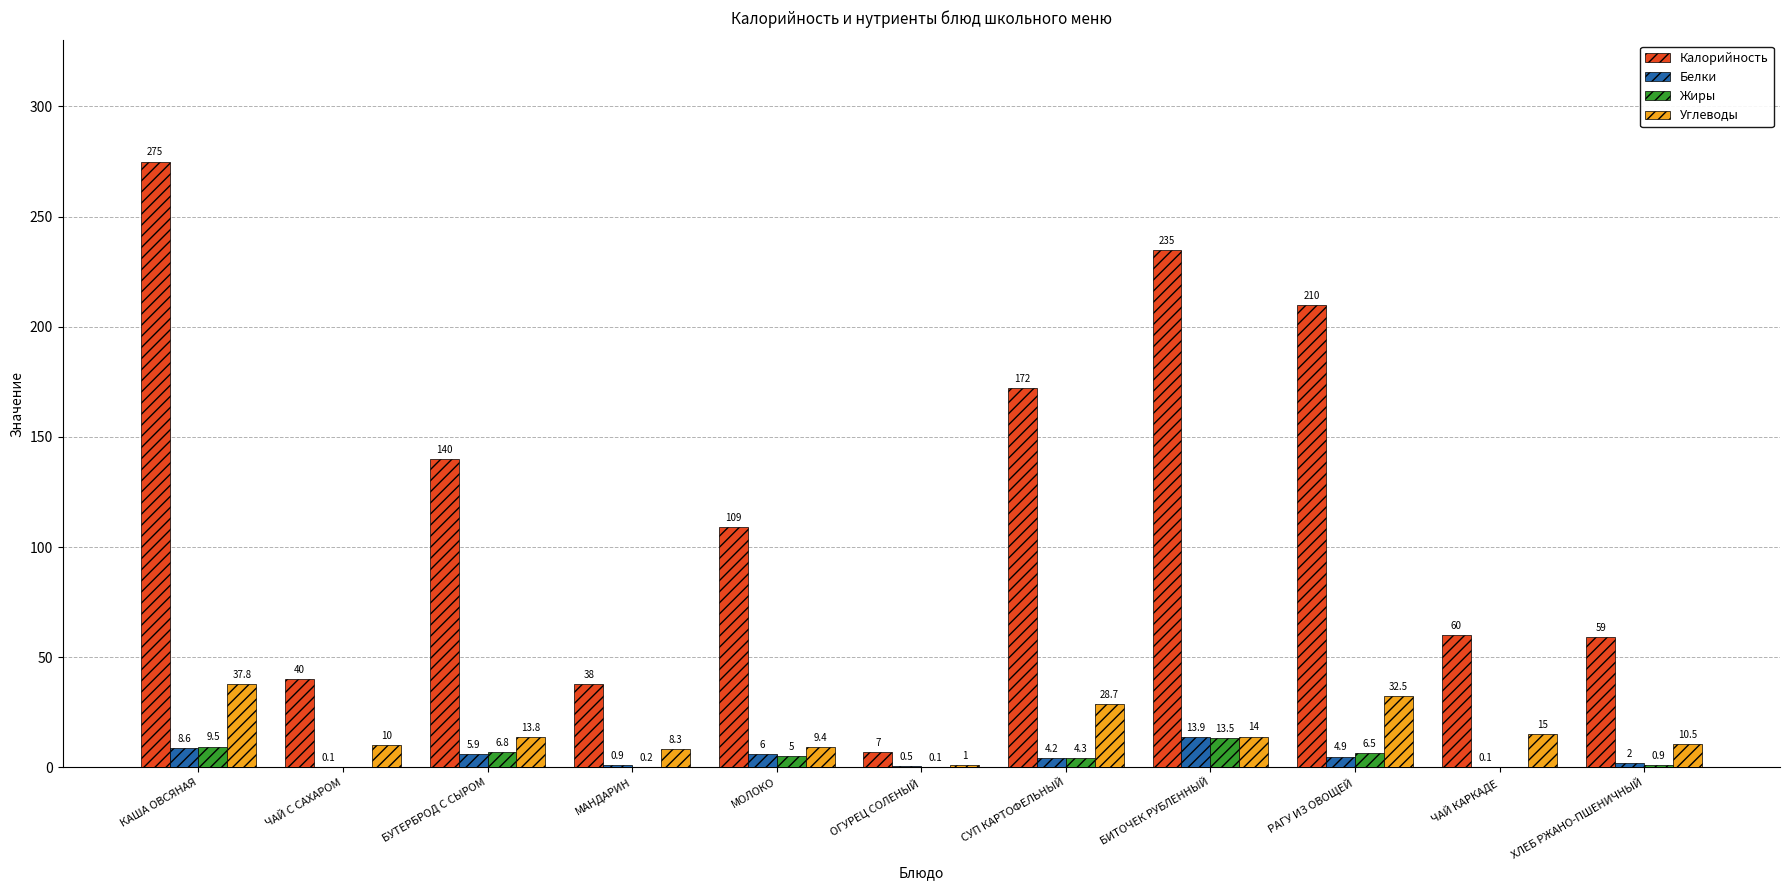

What value does the Белки series have at МОЛОКО?

6.0